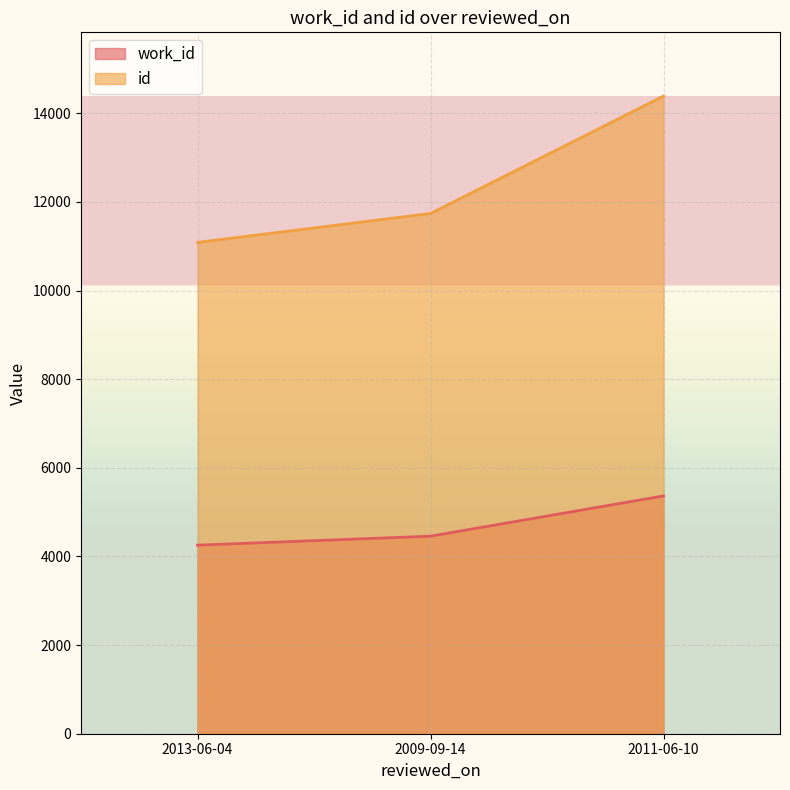

Reading left to right, what are all the values shown in this chart?

work_id: 2013-06-04=4255	2009-09-14=4458	2011-06-10=5366
id: 2013-06-04=11087	2009-09-14=11739	2011-06-10=14388